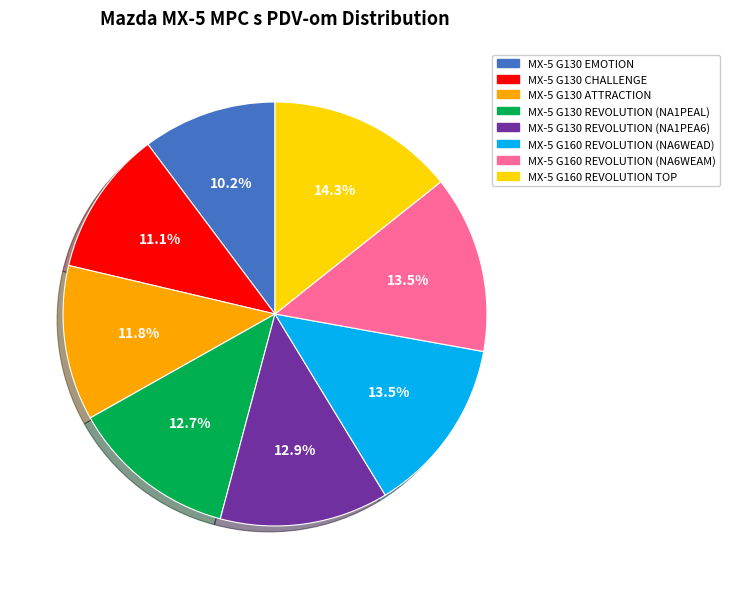

What is the ratio of the value at MX-5 G130 REVOLUTION (NA1PEA6) to the value at MX-5 G130 ATTRACTION?

1.1